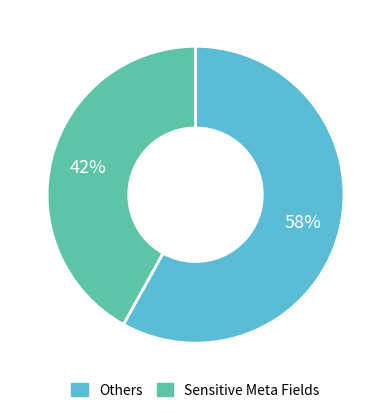

How many segments does this pie chart have?

2